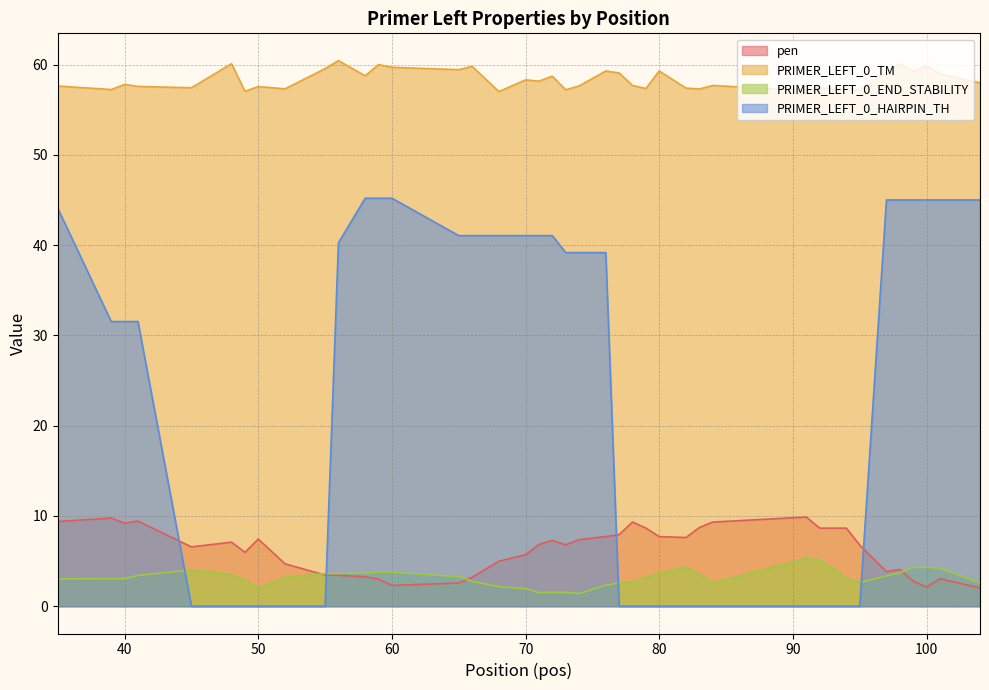

List the series in order of their peak value, lowest first.

PRIMER_LEFT_0_END_STABILITY, pen, PRIMER_LEFT_0_HAIRPIN_TH, PRIMER_LEFT_0_TM